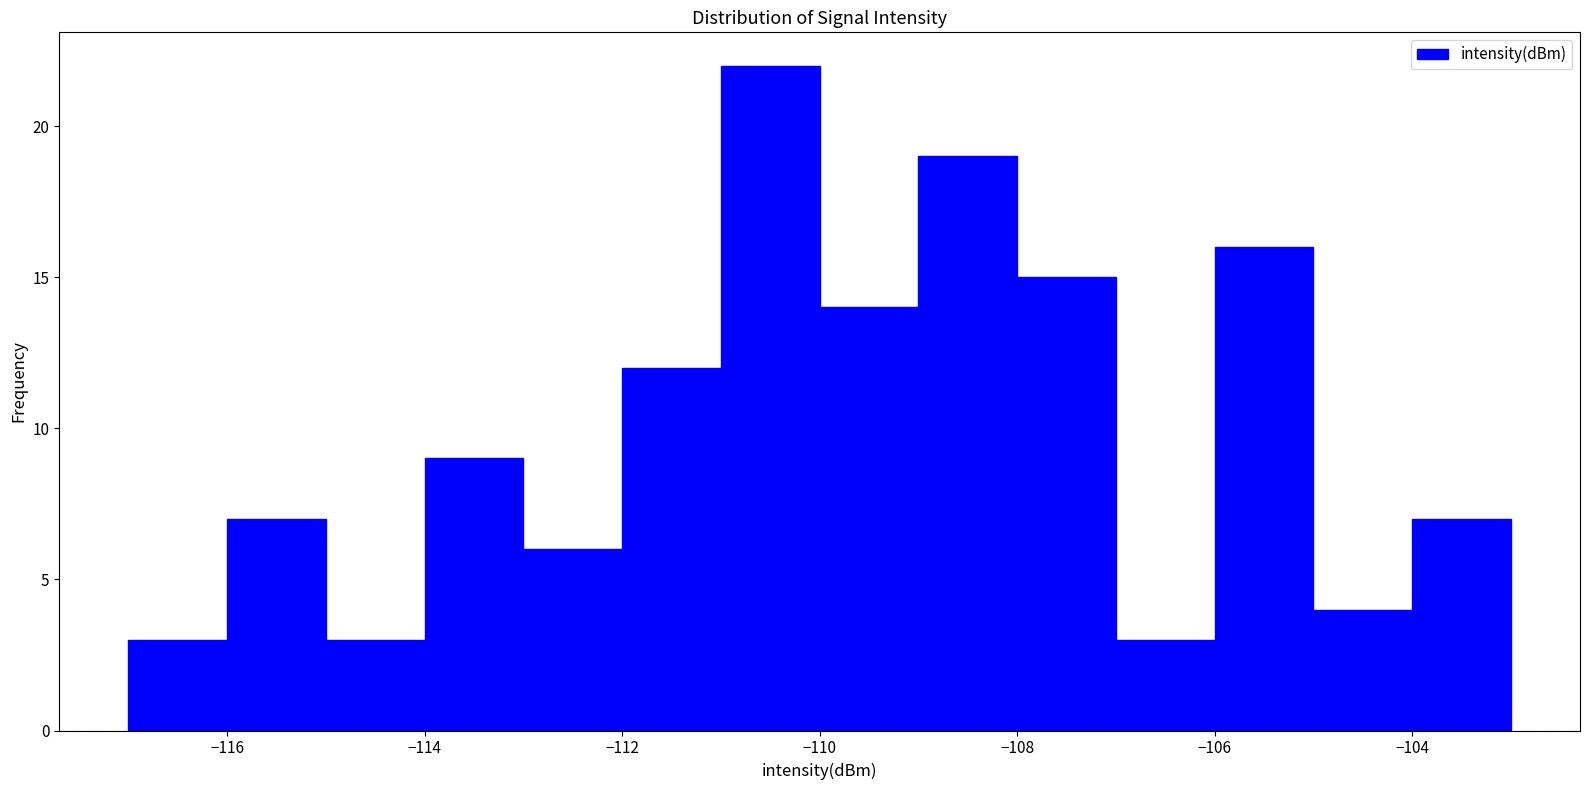

Reading left to right, transcribe this chart: for each bar, give the range it covers on the x-axis and its height. The values are not printed on the chart, so give them approximately, as read against the axis.

-117 to -116: 3
-116 to -115: 7
-115 to -114: 3
-114 to -113: 9
-113 to -112: 6
-112 to -111: 12
-111 to -110: 22
-110 to -109: 14
-109 to -108: 19
-108 to -107: 15
-107 to -106: 3
-106 to -105: 16
-105 to -104: 4
-104 to -103: 7